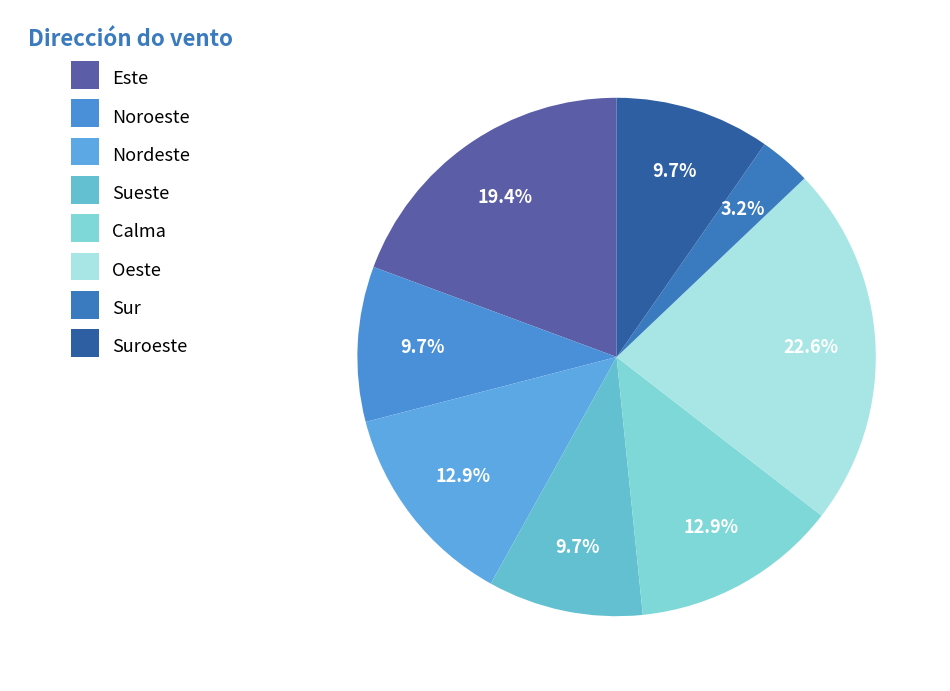

The Calma slice represents 13% of the pie. True or false?

True